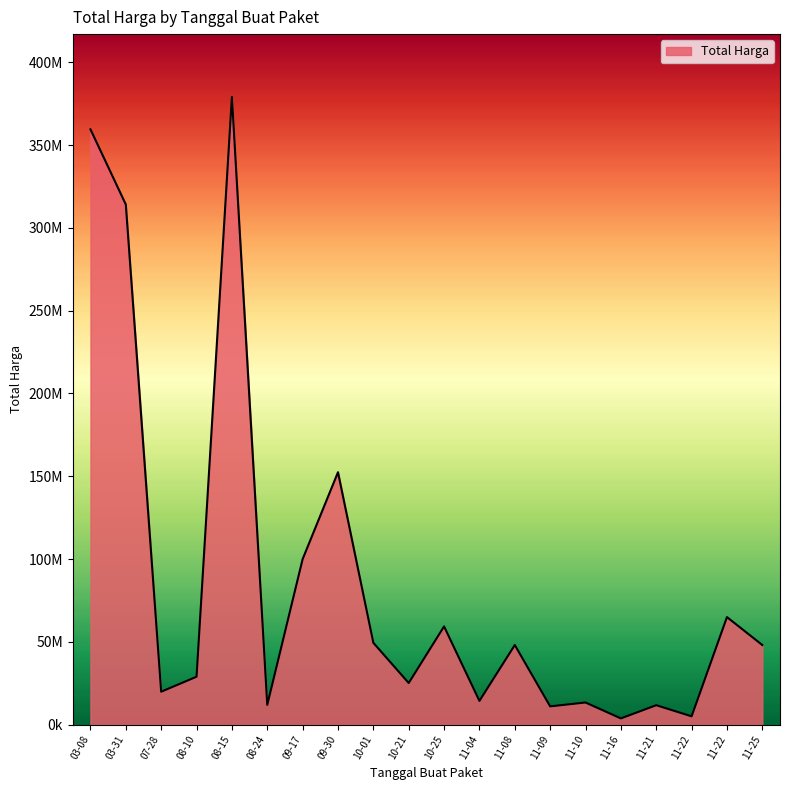

At which category does the data reach its first local valley?

07-28